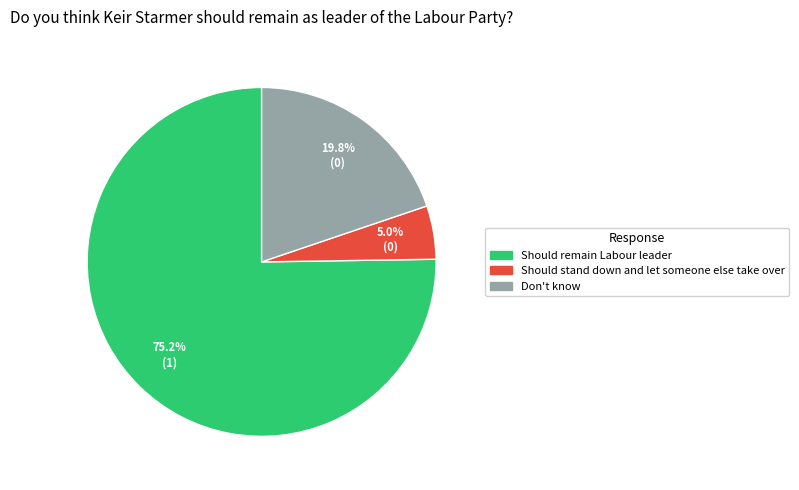

What percentage do Should remain Labour leader and Should stand down and let someone else take over together represent?

80.2%